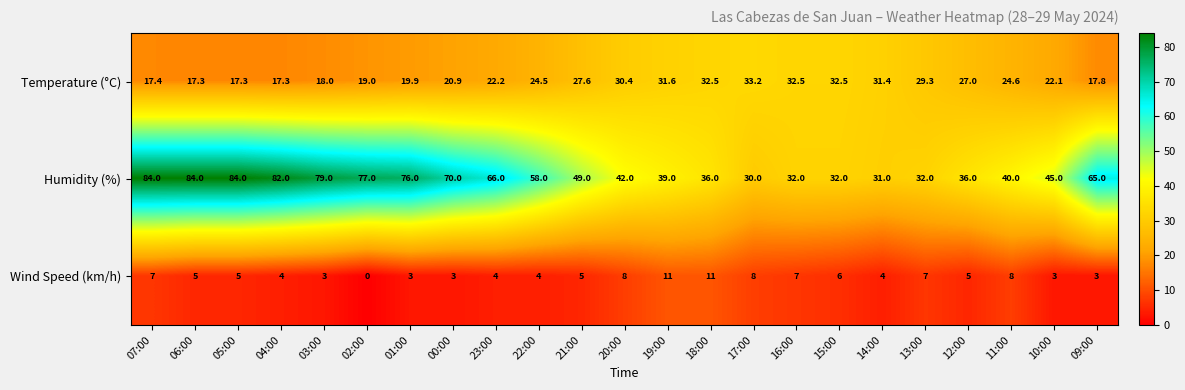

At which category is the sum across all series the highest?

07:00